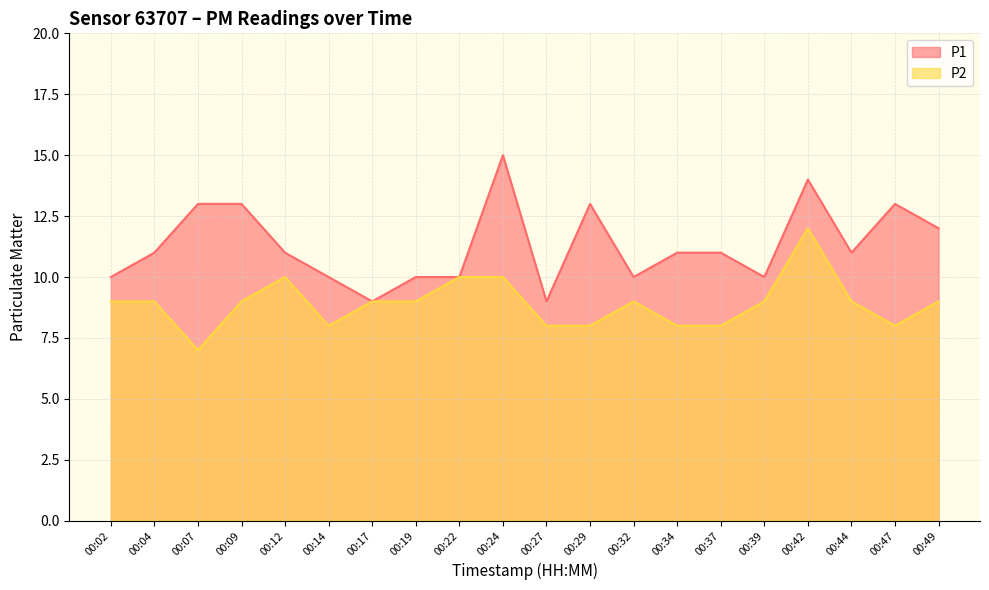

What are all the series names shown in the legend?

P1, P2